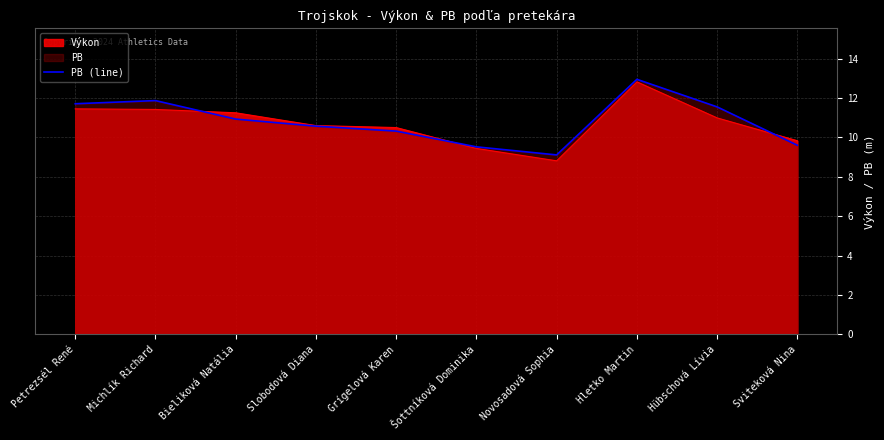

What position from the right is Slobodová Diana?

7